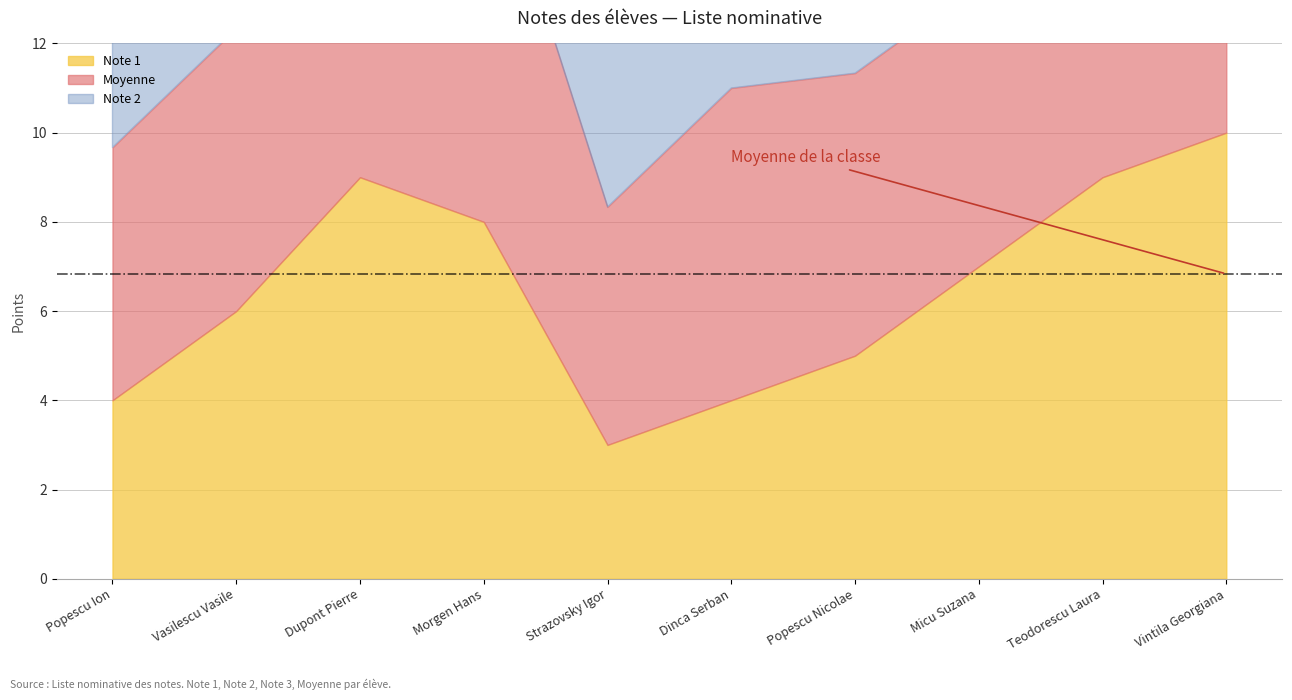

Which series changed the most between Vasilescu Vasile and Micu Suzana?

Note 2